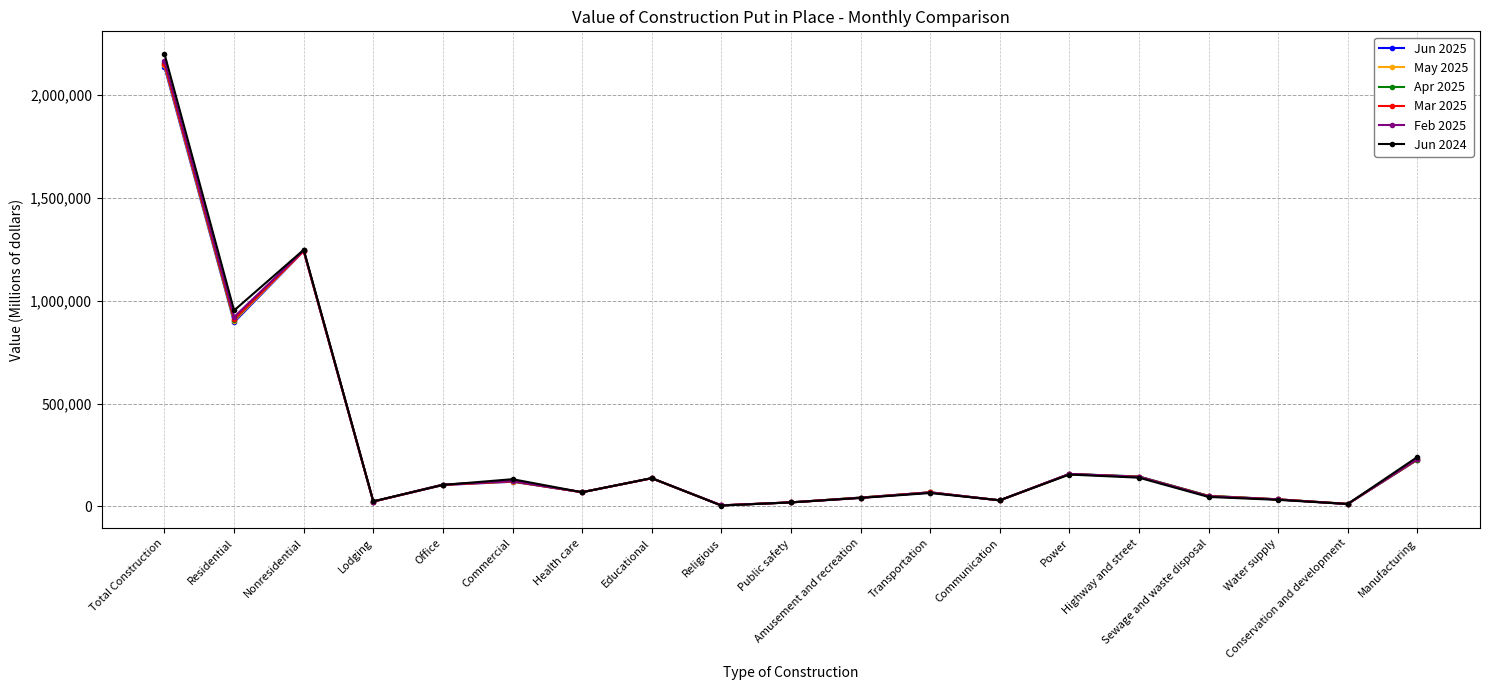

At which label does Feb 2025 reach its peak?

Total Construction